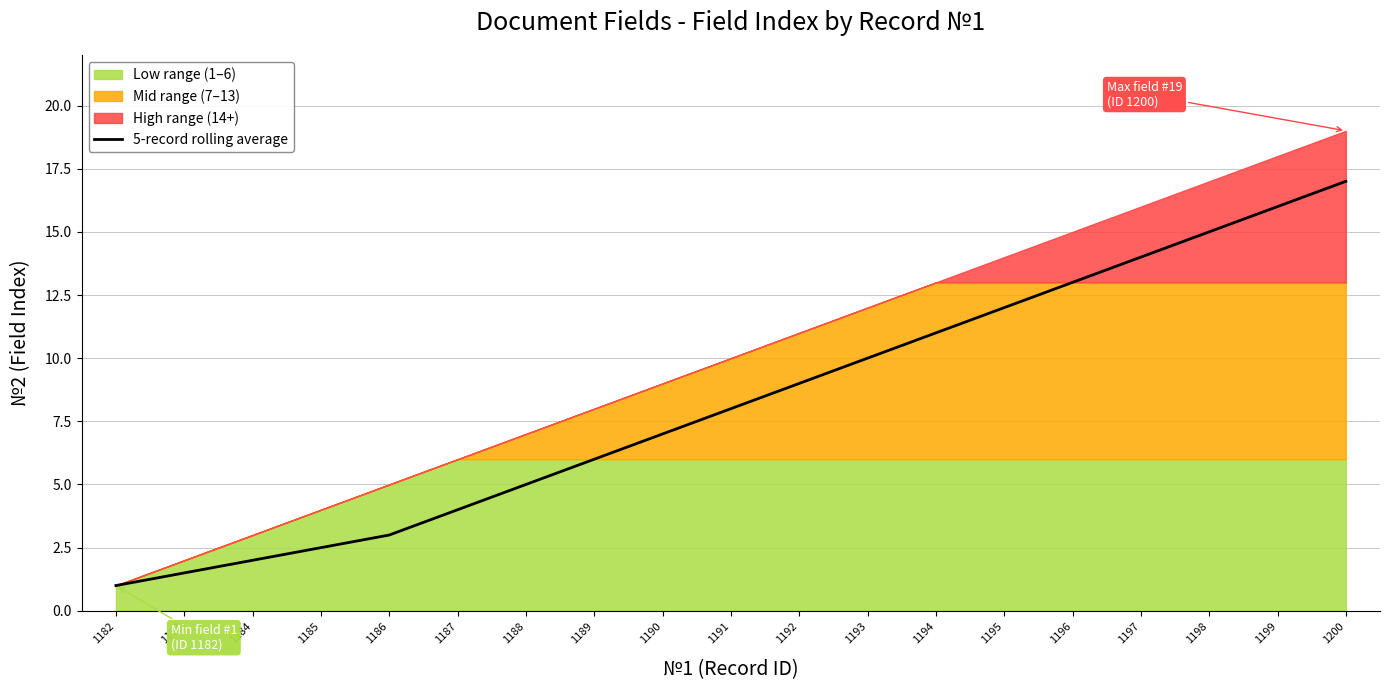

The chart shows a value of 7.0 at 1190. True or false?

True